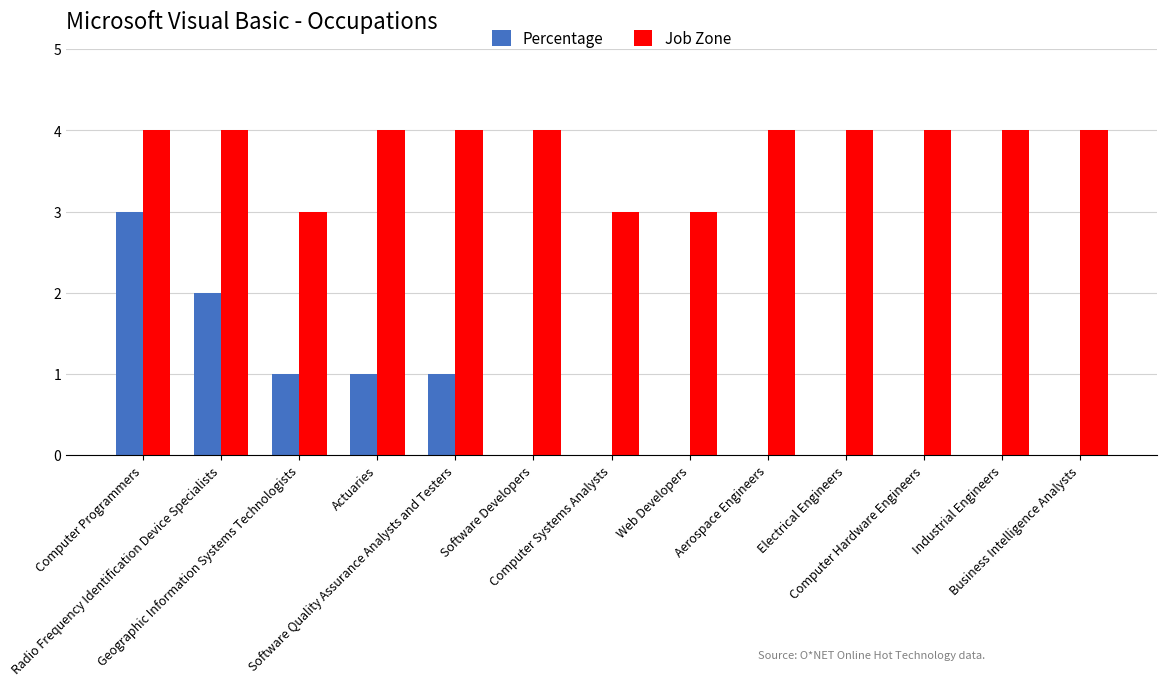

What are all the series names shown in the legend?

Percentage, Job Zone